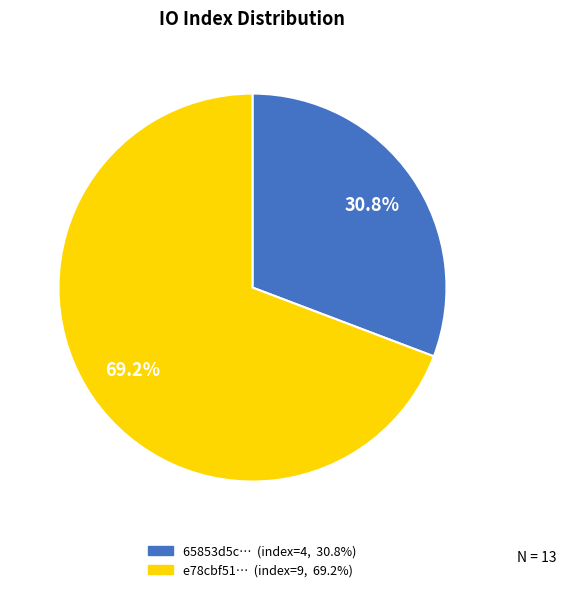

Is there a majority slice in this chart?

Yes